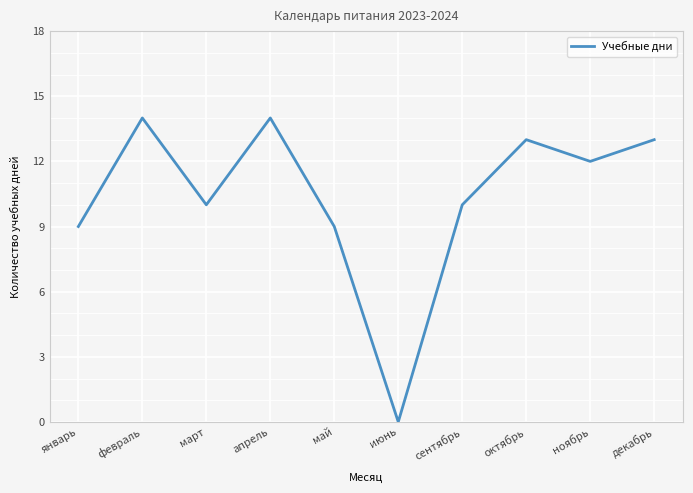

What position from the left is январь?

1